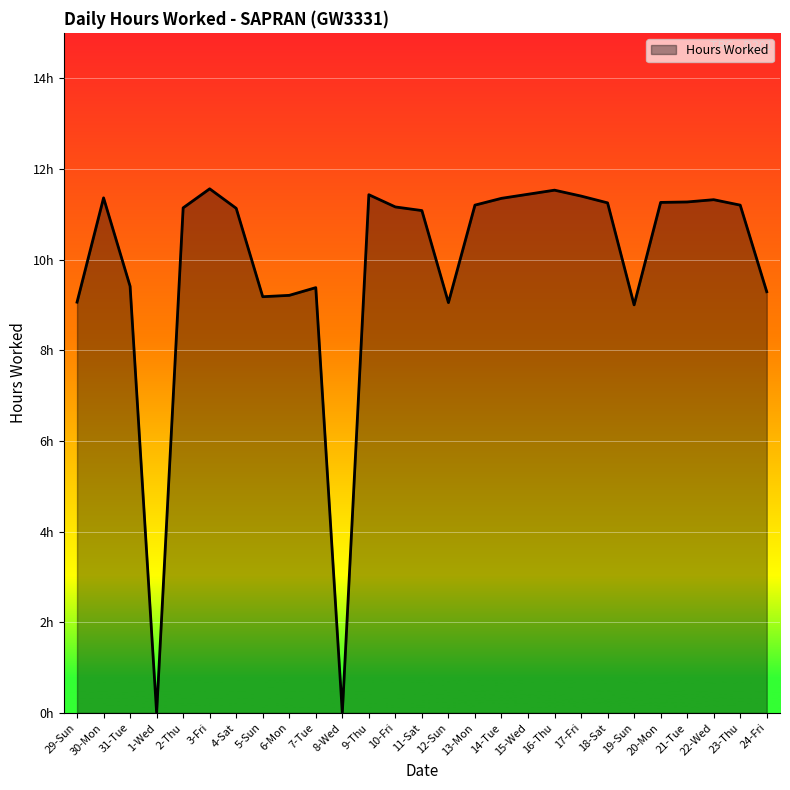

What position from the right is 8-Wed?

17